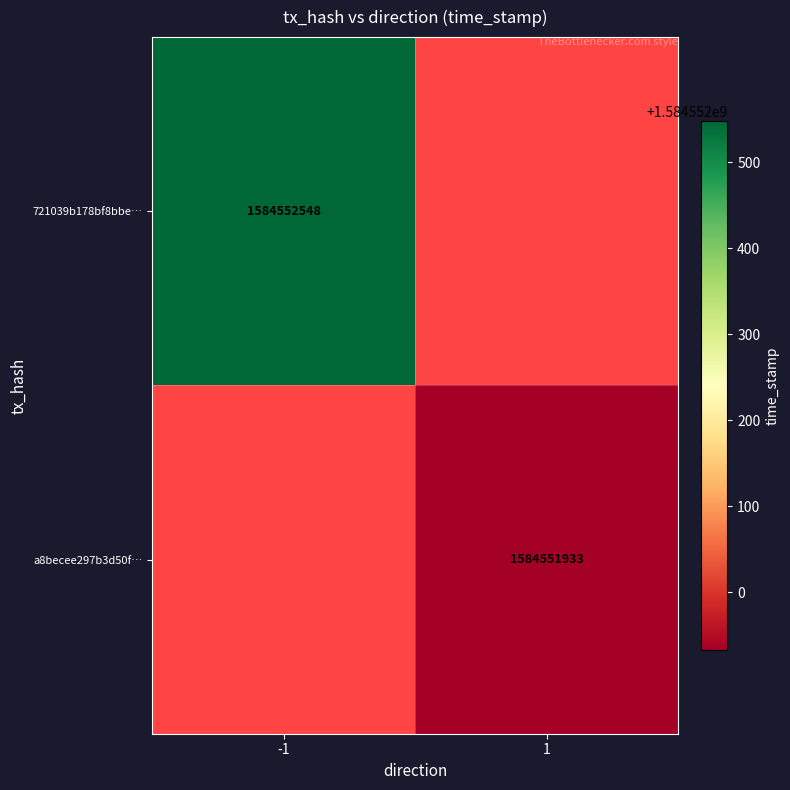

Which series changed the most between direction and time_stamp?

721039b178bf8bbe7a65a328997fac9fc9cbbcc